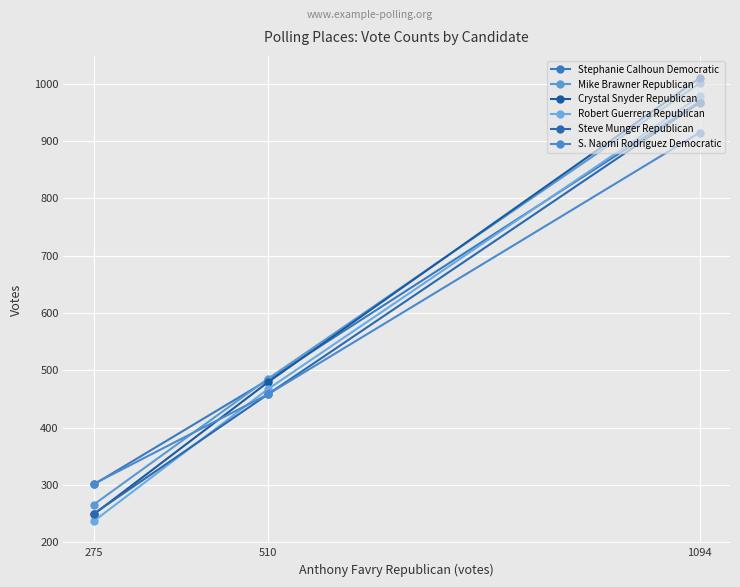

At how many categories does at least one series exceed 989?

1